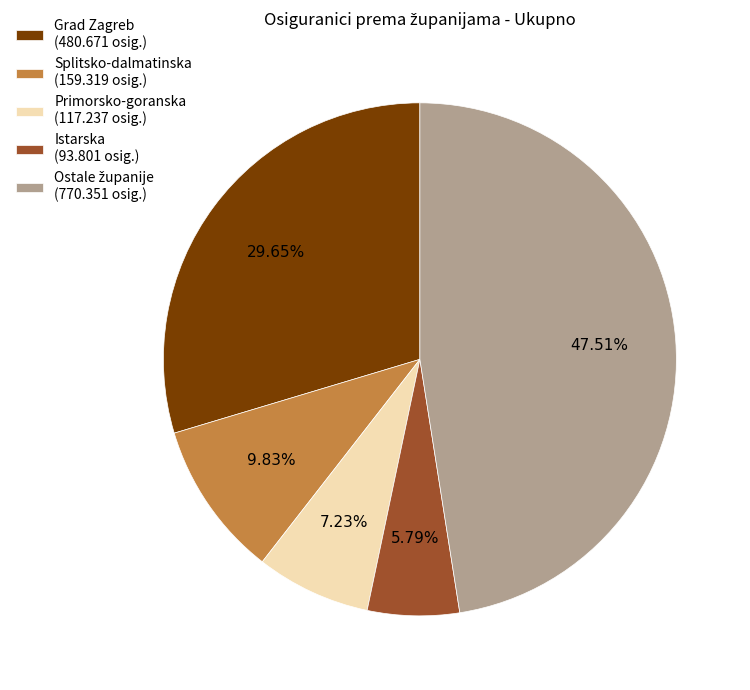

Between Primorsko-goranska (117.237 osig.) and Splitsko-dalmatinska (159.319 osig.), which is larger?

Splitsko-dalmatinska (159.319 osig.)